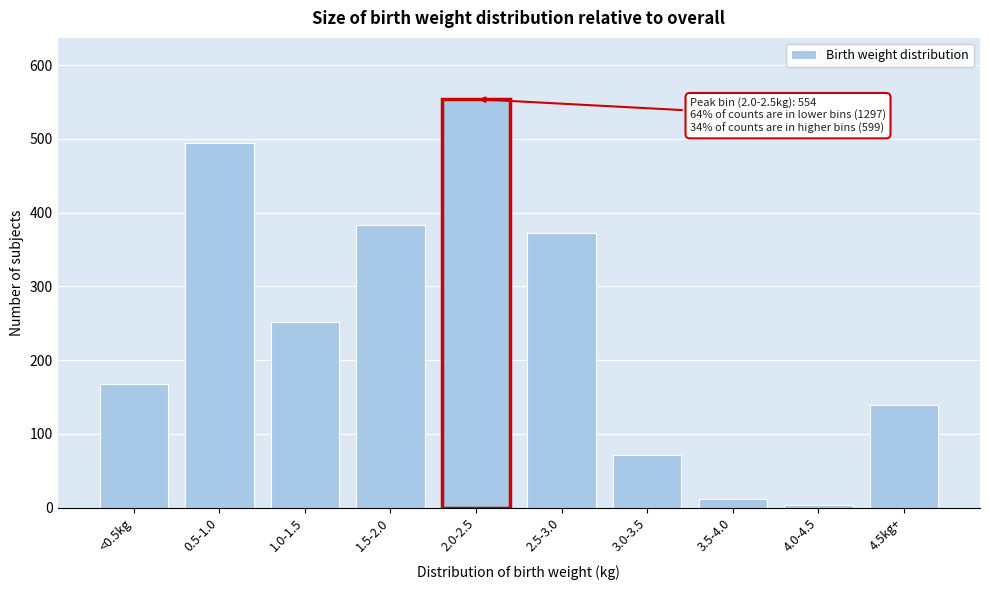

Reading left to right, transcribe all the data shown in this chart.

167	495	252	383	554	373	71	12	4	139